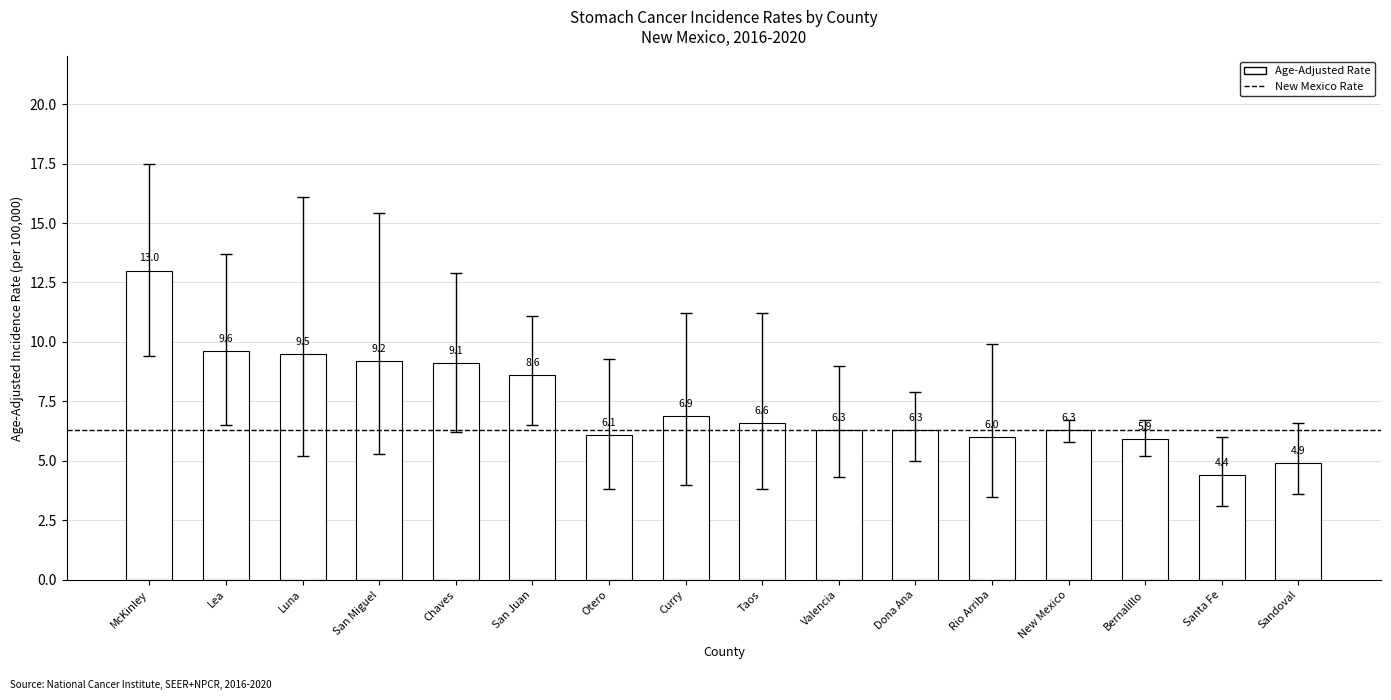

Reading left to right, what are all the values shown in this chart?

13.0	9.6	9.5	9.2	9.1	8.6	6.1	6.9	6.6	6.3	6.3	6.0	6.3	5.9	4.4	4.9